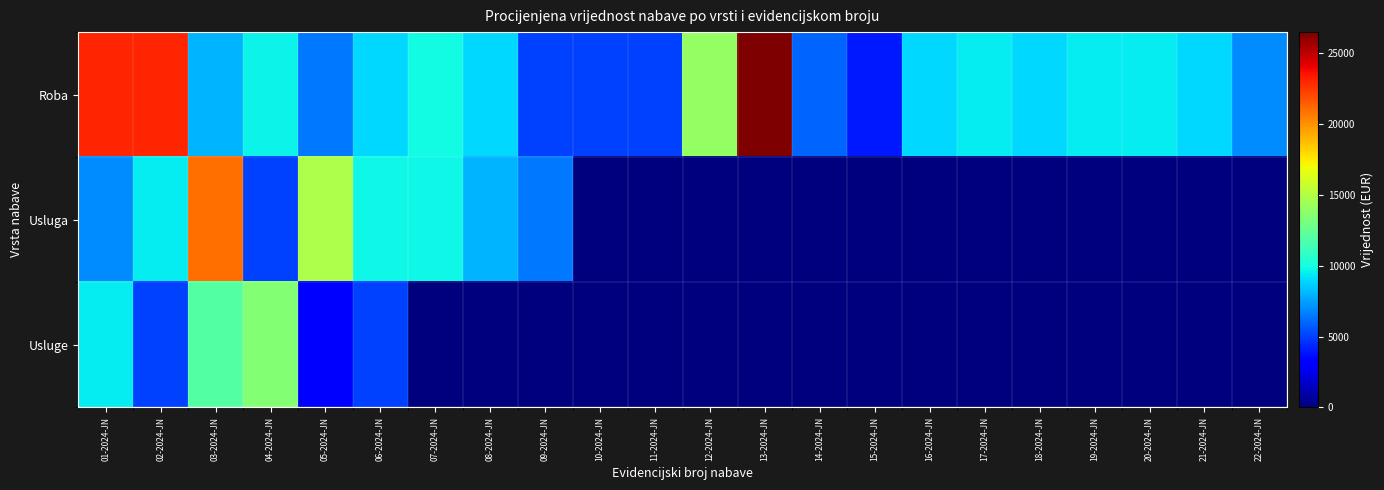

Rank the series by their maximum value, from lowest to highest.

Usluge, Usluga, Roba